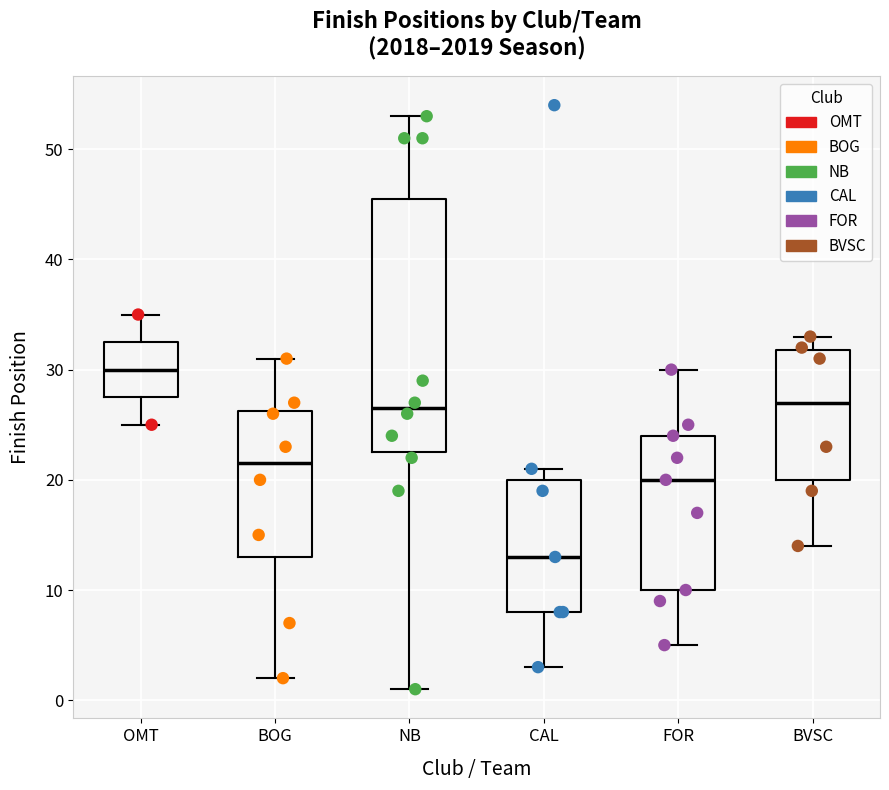

Which box has the lowest median line?

CAL